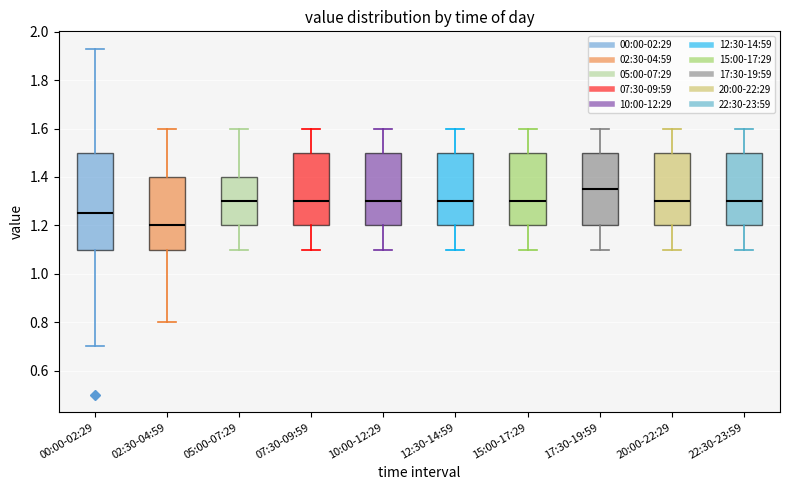

Where does the median line of the box for 12:30-14:59 sit on the y-axis? The values are not printed on the chart, so give them approximately, as read against the axis.

1.30